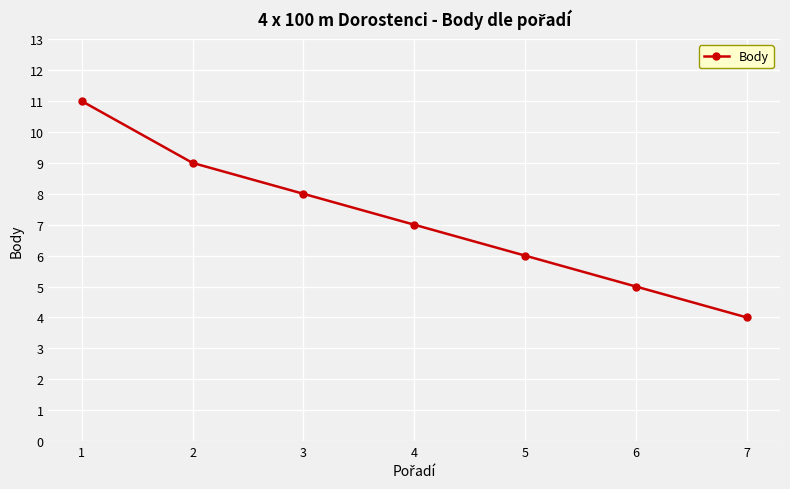

What is the greatest value displayed?

11